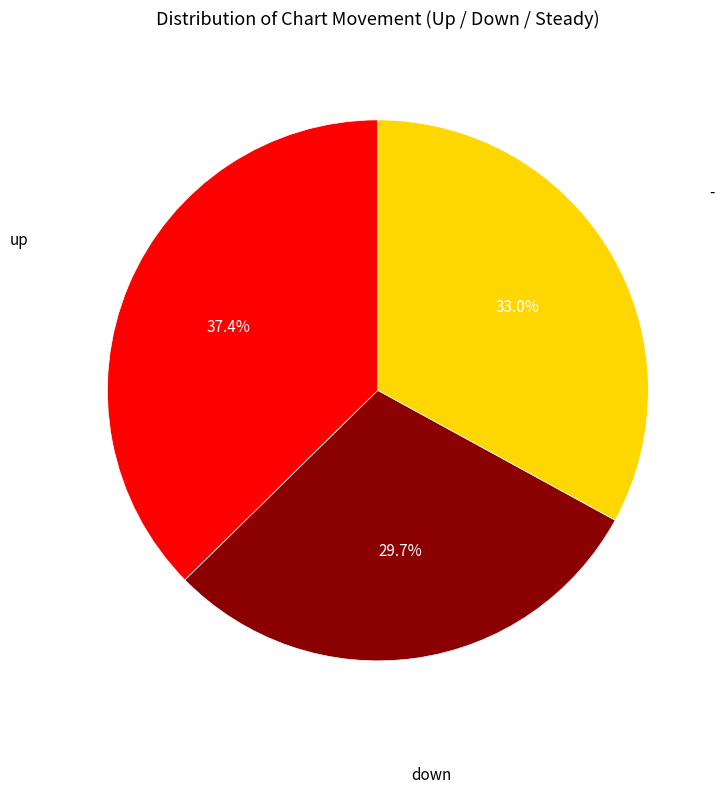

Is there any slice that represents more than half of the pie?

No